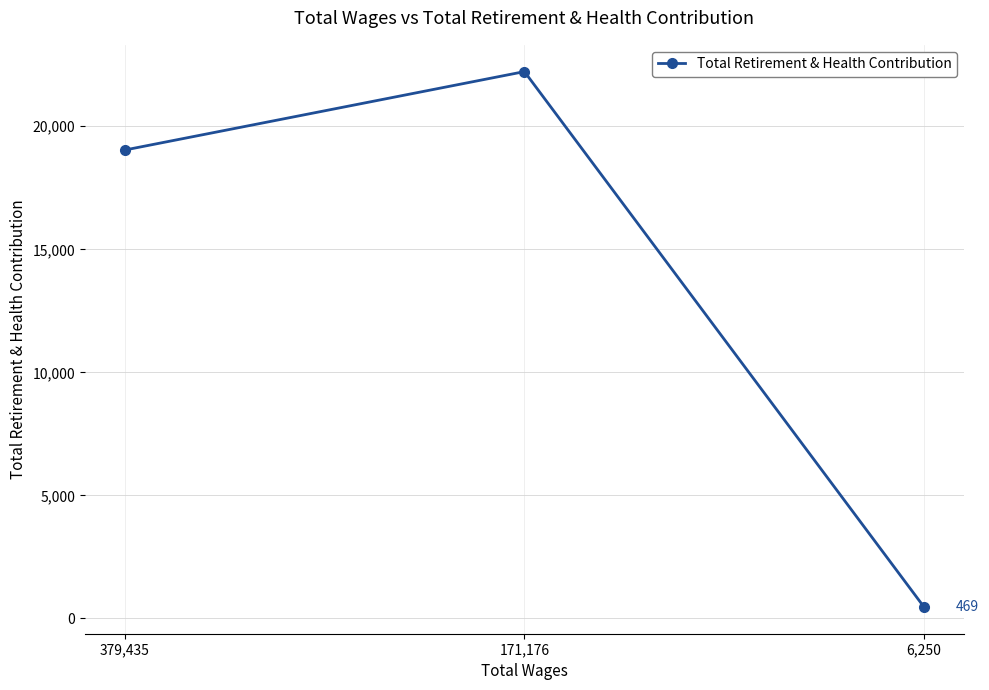

Read the value at 171,176.

22222